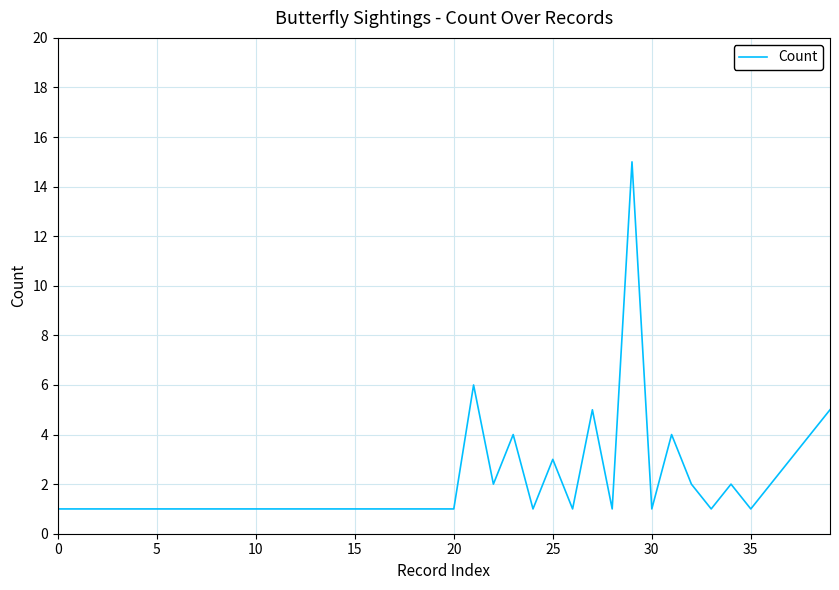

What is the difference between the maximum and minimum values?

14